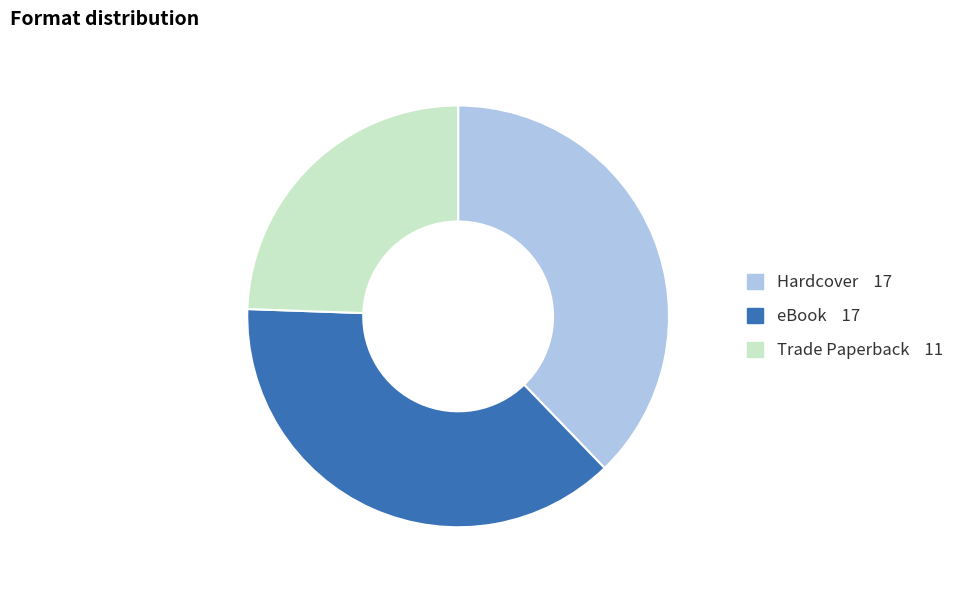

Between Trade Paperback and eBook, which is larger?

eBook